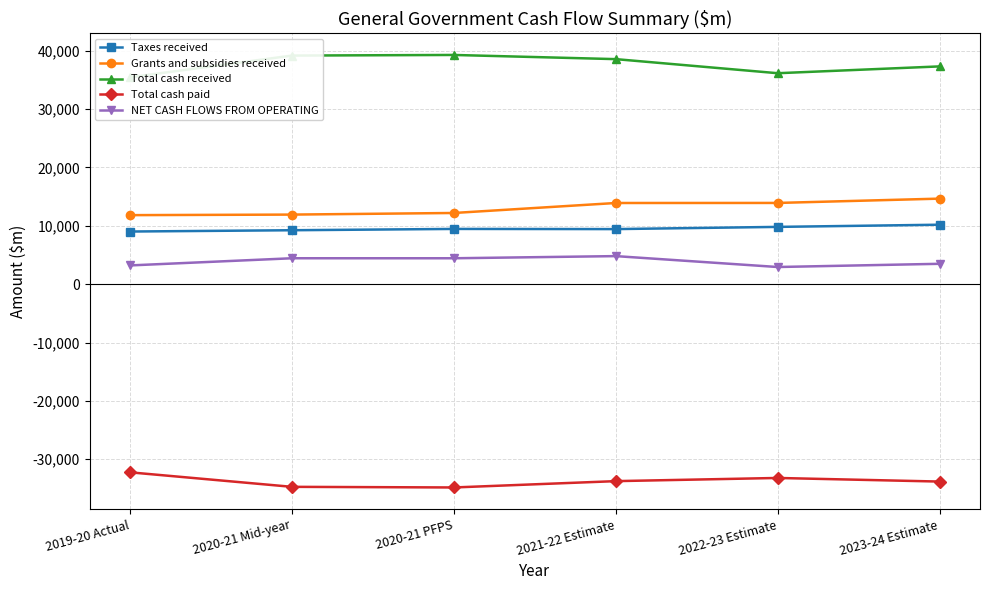

What is the average value of the Taxes received series?

9525